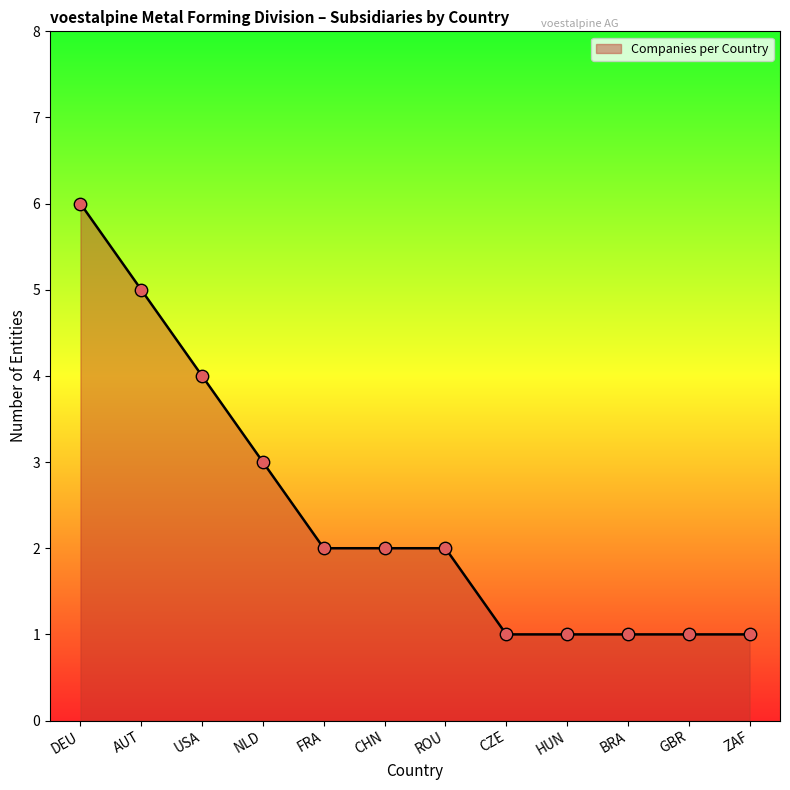

Which has a higher value, GBR or USA?

USA